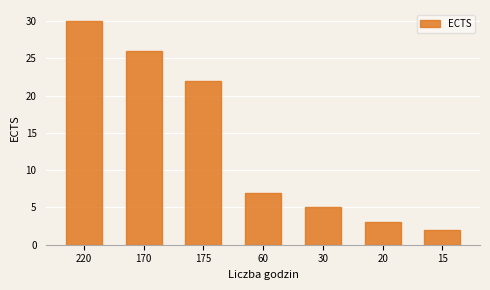

How many data points are less than 7?

3